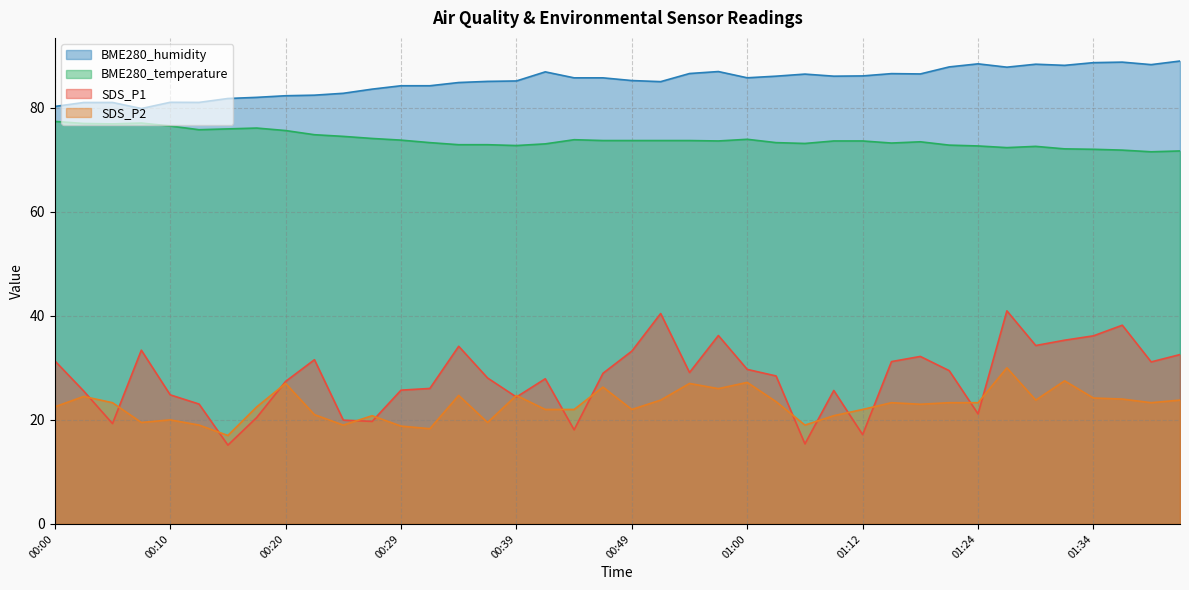

At which category is the sum across all series the highest?

01:26